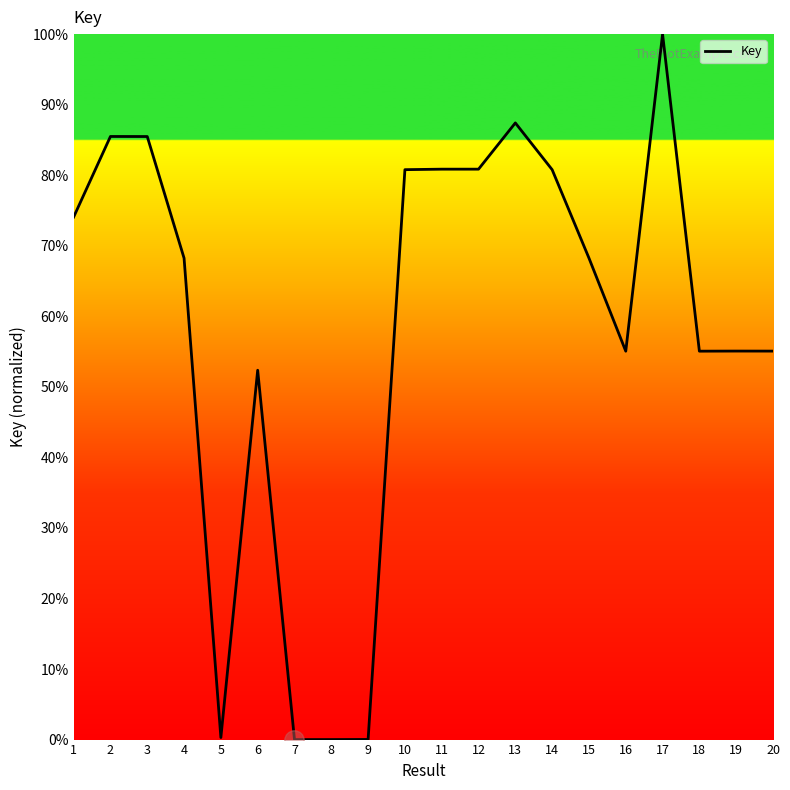

Approximately how many times larger is the value at 6 compared to 13?

0.6